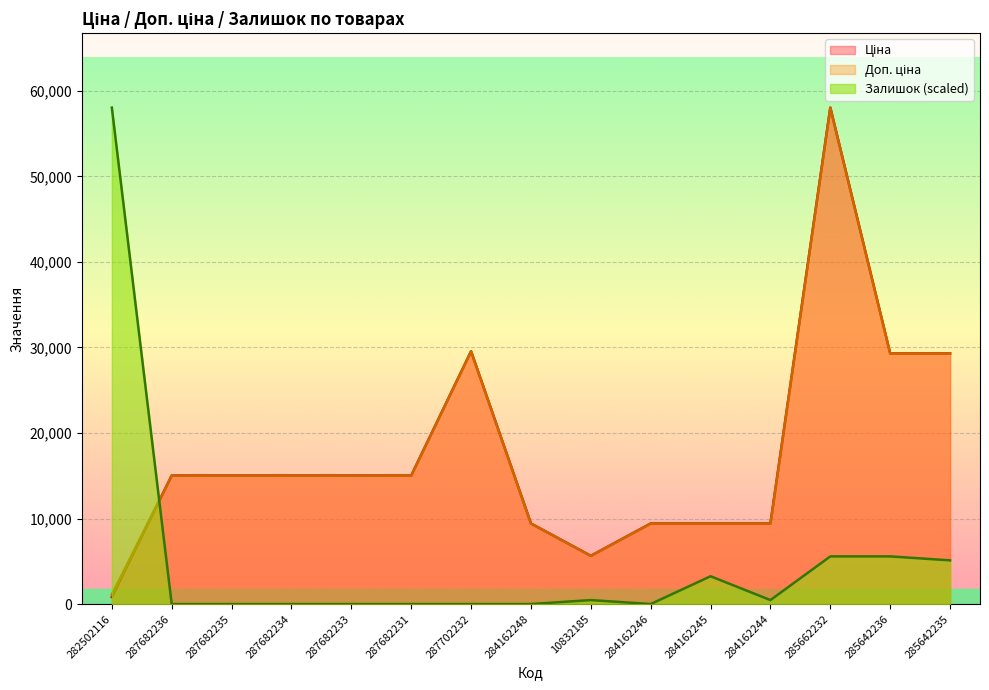

The Ціна series shows 39155.3 at 287702232. True or false?

False